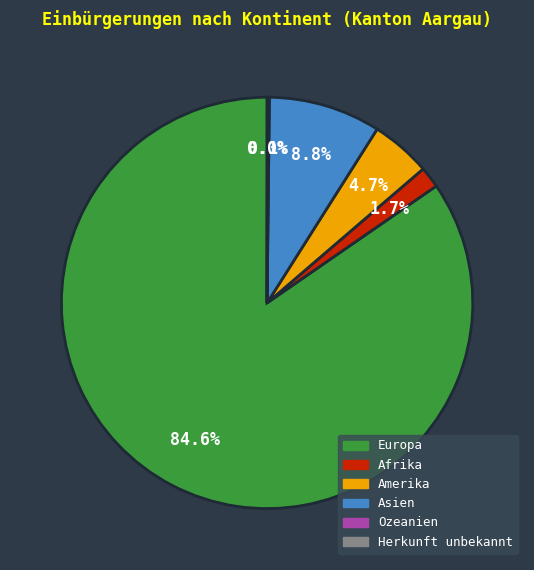

Between Afrika and Amerika, which is larger?

Amerika